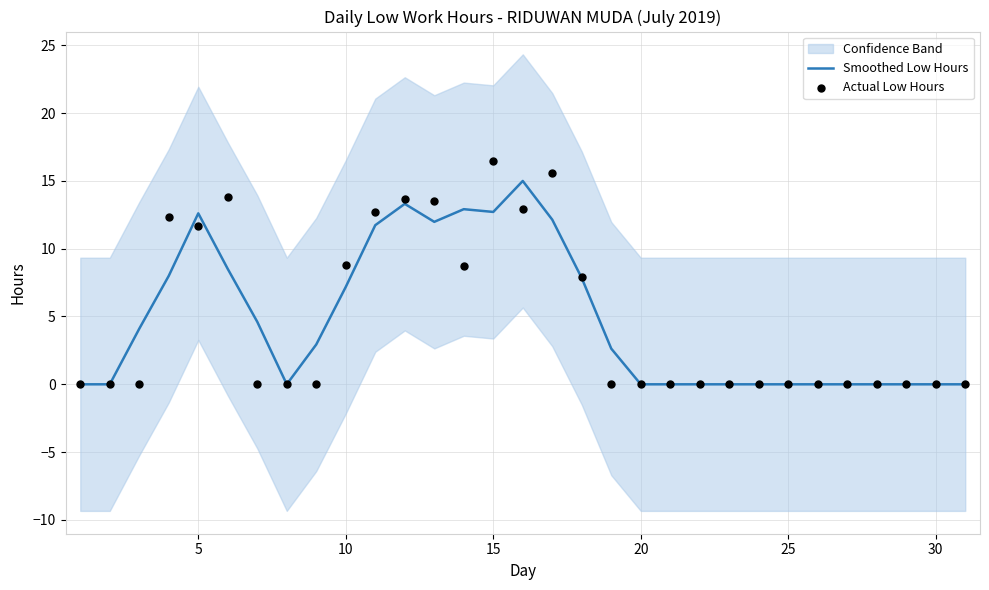

Which series contains the highest Y value?

Actual Low Hours